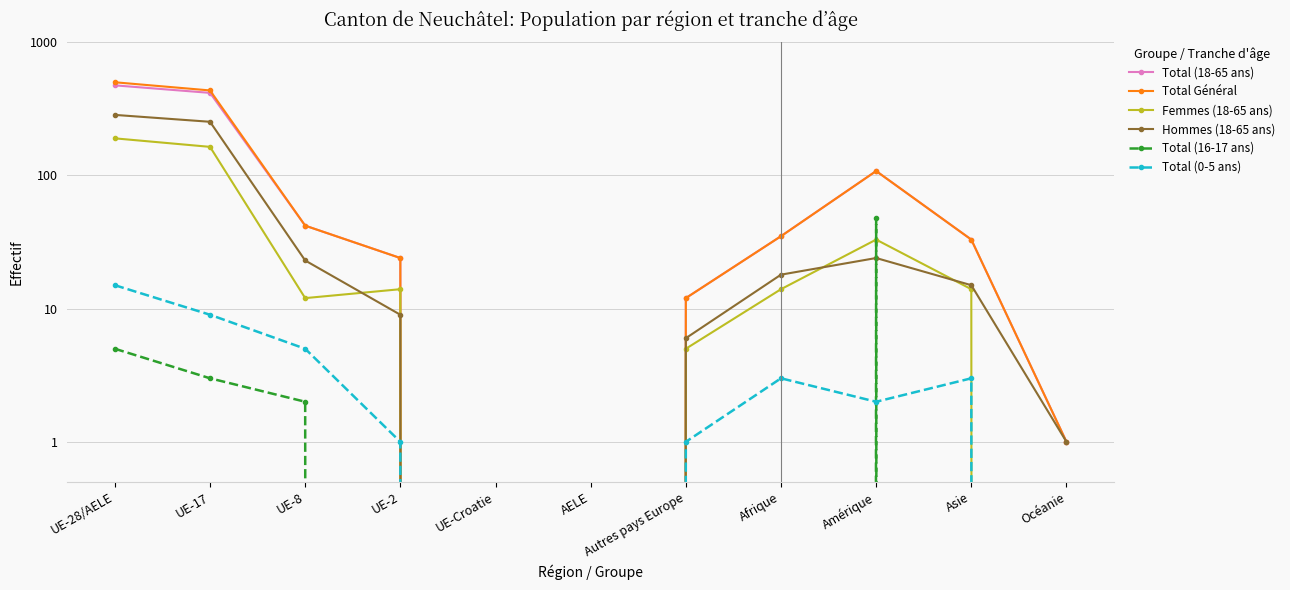

What is the label of the 6th point from the left?

AELE